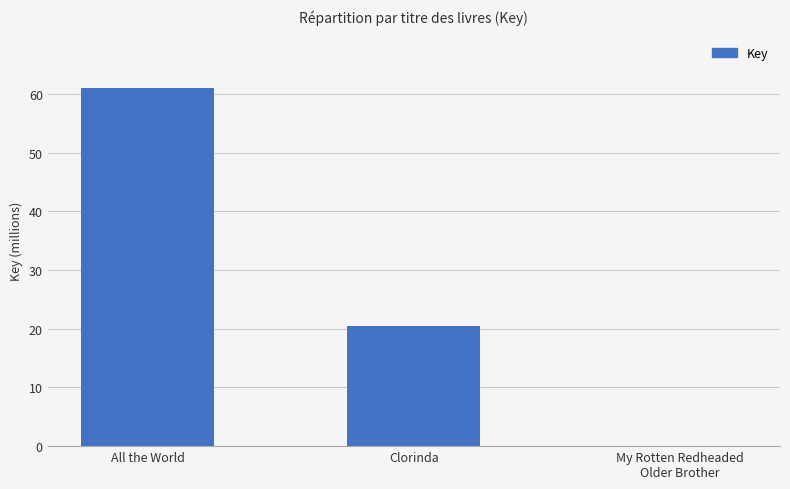

Are the bars grouped side by side (vs. stacked)?

No